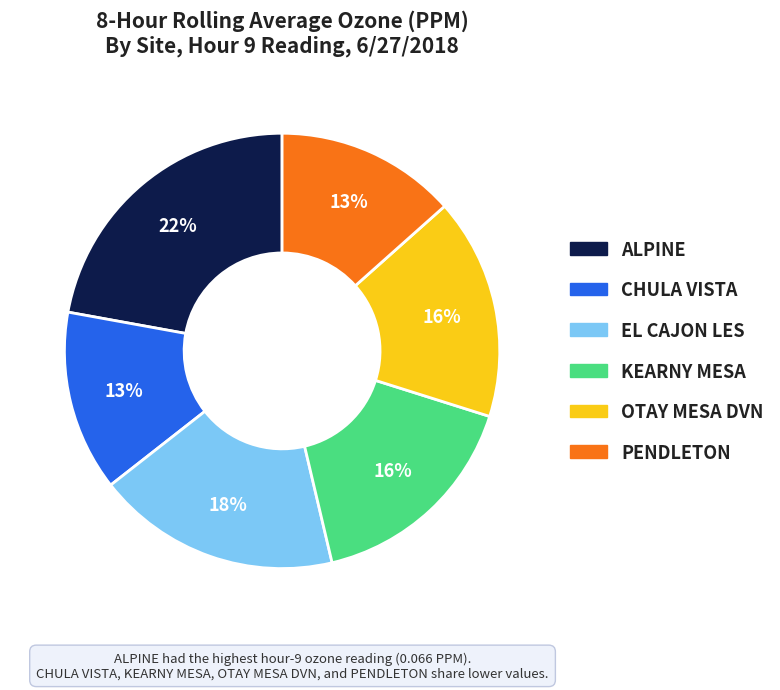

Combined, do OTAY MESA DVN and CHULA VISTA account for over 50%?

No